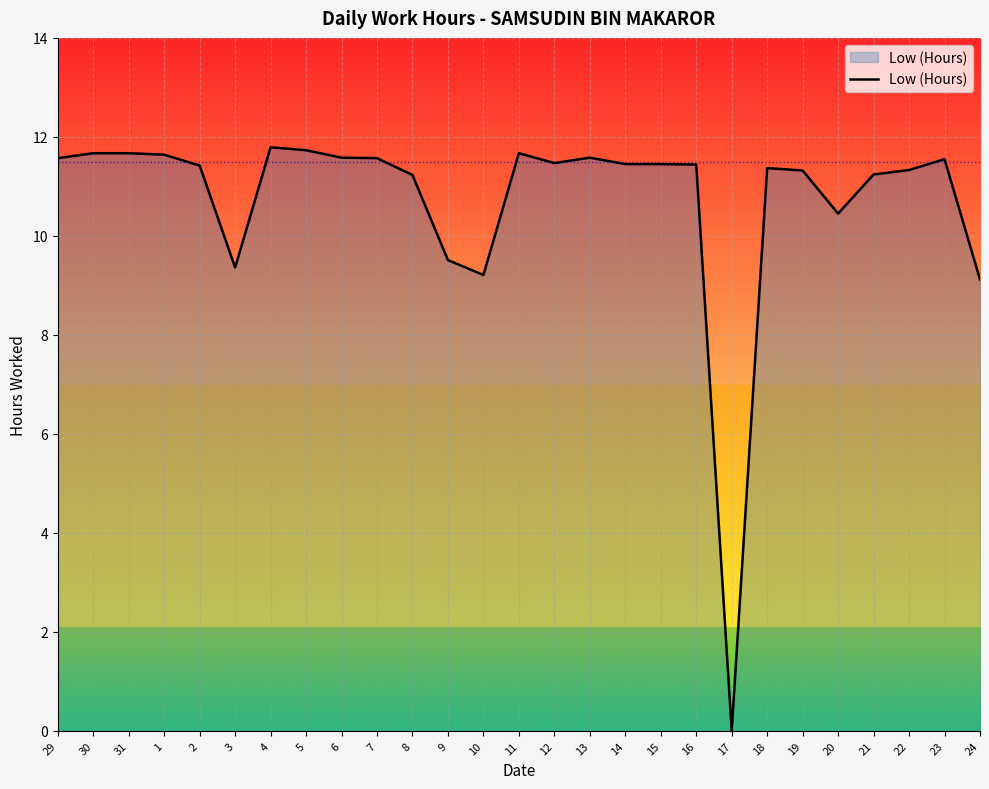

The chart shows a value of 11.7 at 31. True or false?

True